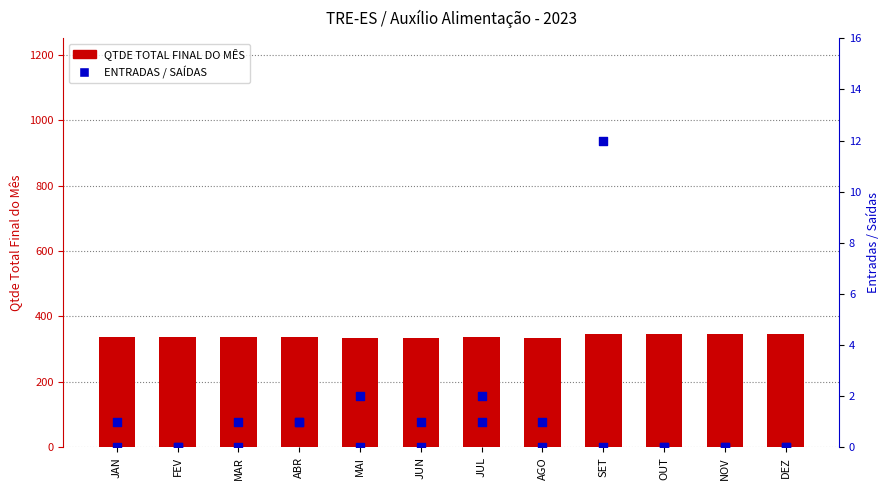

What is the total value across all series at JAN?

338